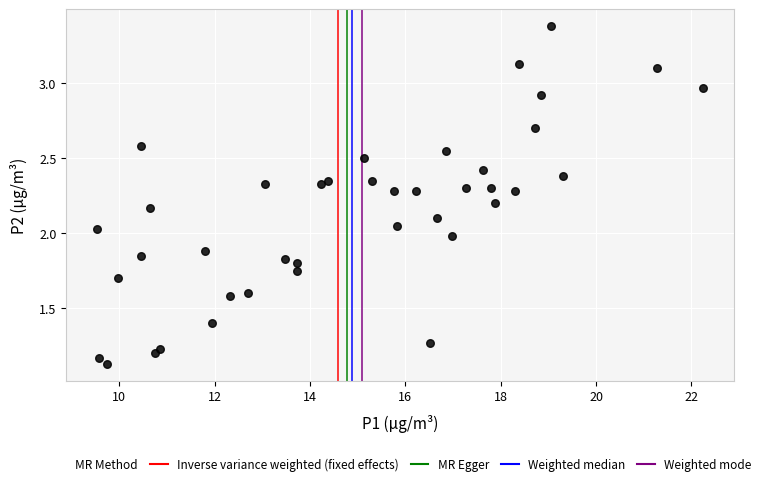

What is the range of X values (max minus min)?

12.7